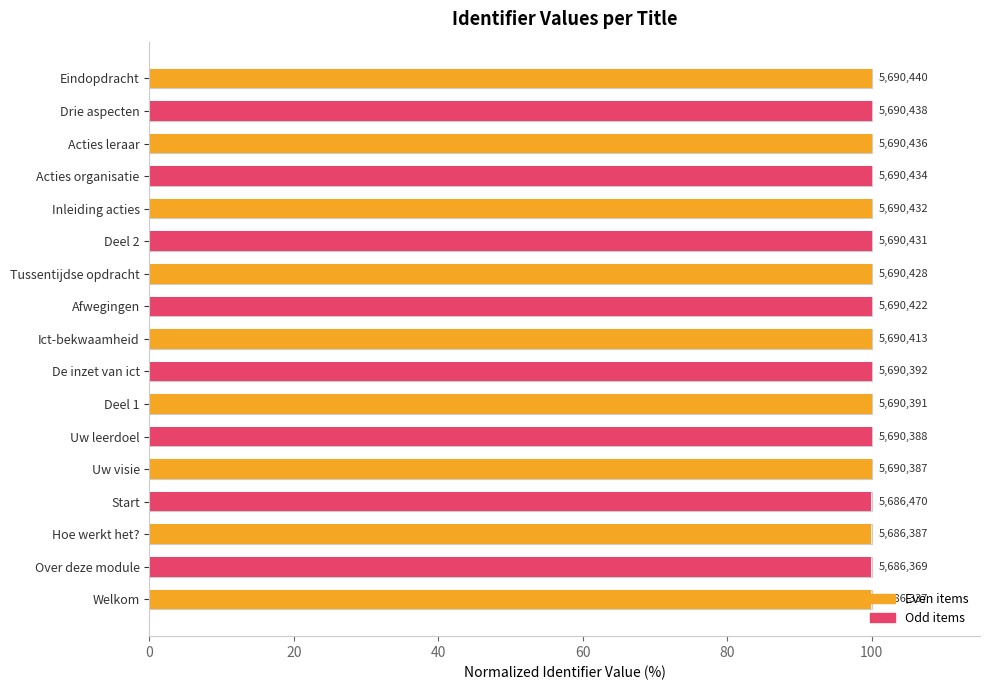

Is it true that the value at Uw leerdoel is 143.3?

False